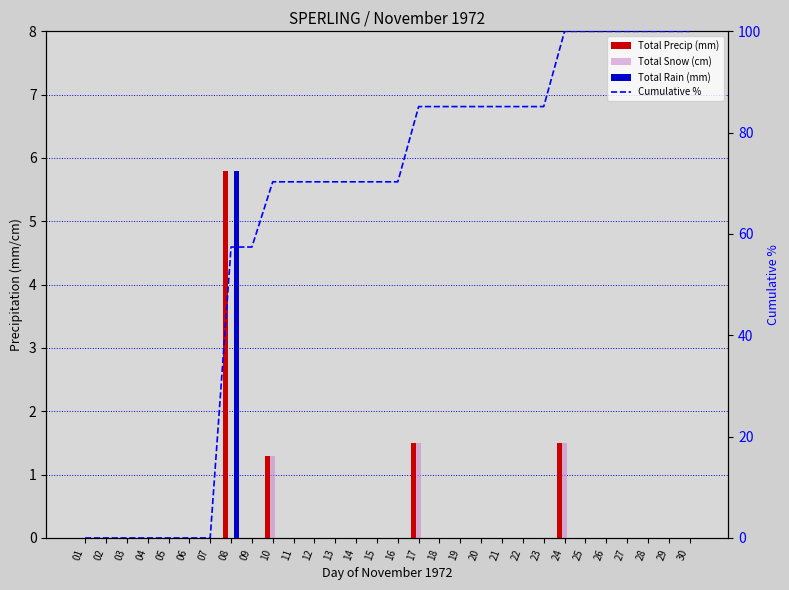

Where is Cumulative % nearest to the value 50?

08